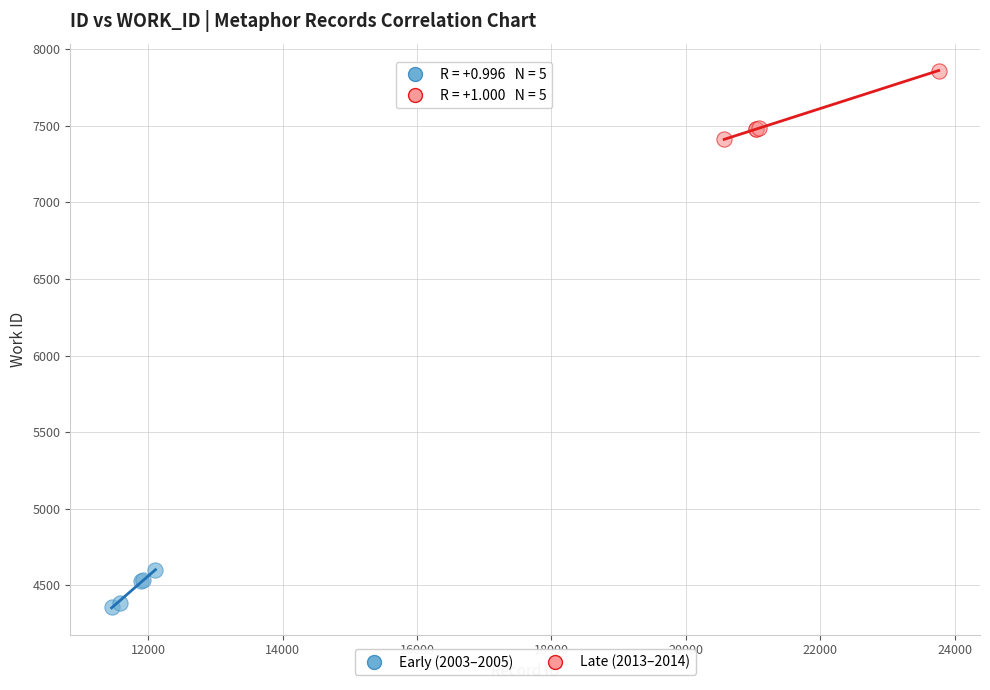

Which series has the largest Y range (max minus min)?

Late (2013–2014)